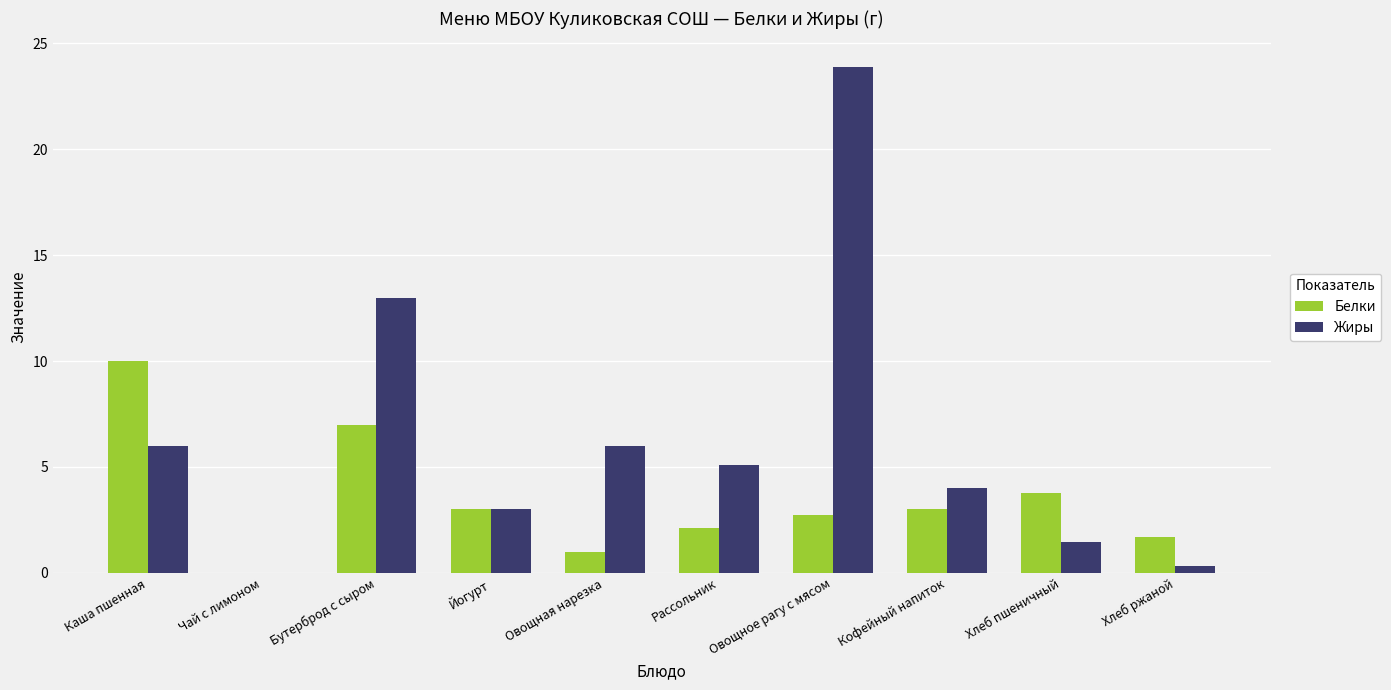

Are the bars horizontal?

No